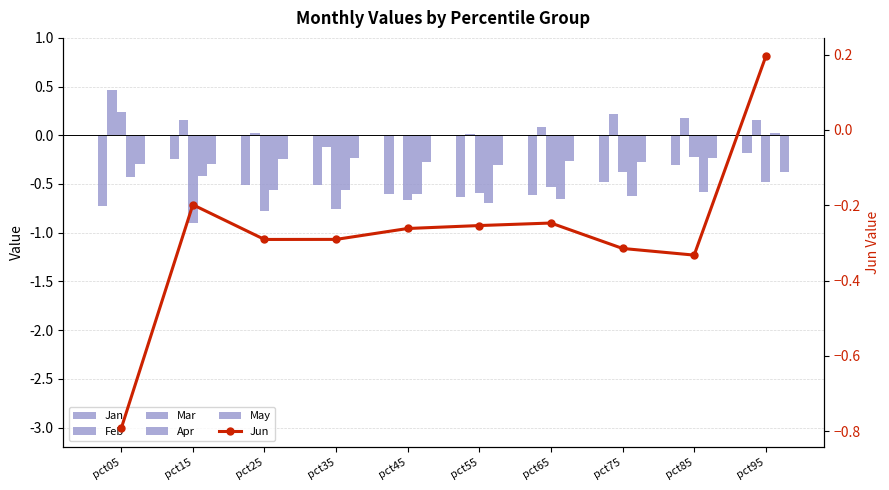

What is the difference between the second highest and second lowest values in the Feb series?

0.2